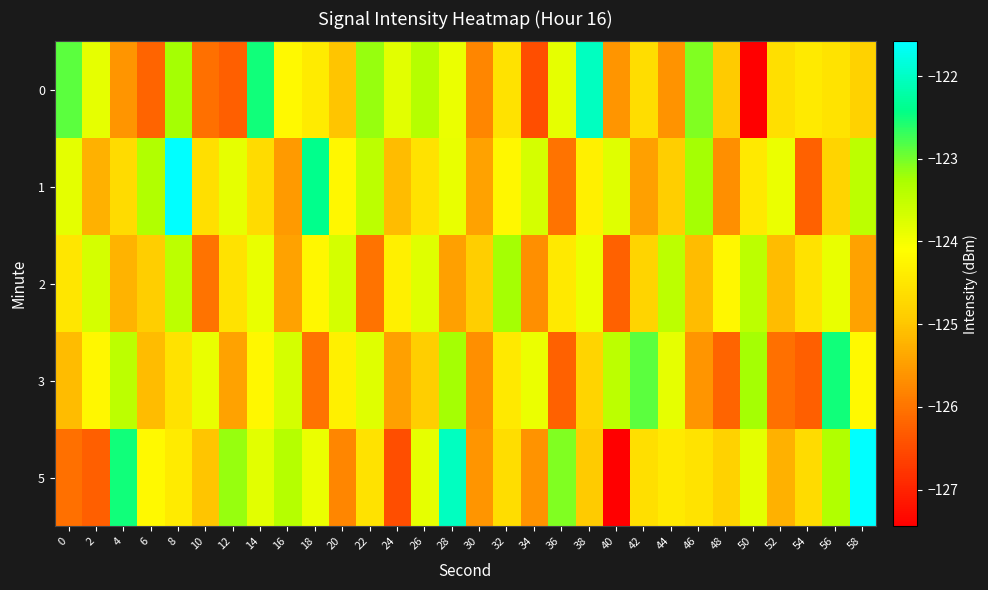

What is the smallest value displayed?

-127.4